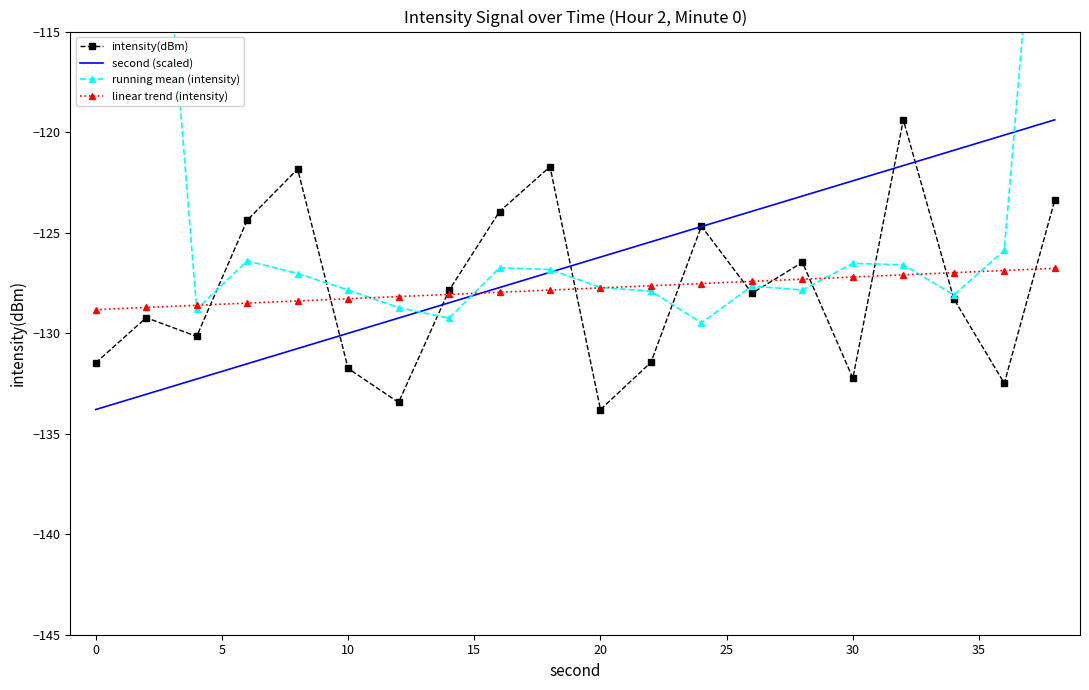

How many lines are shown in the chart?

4